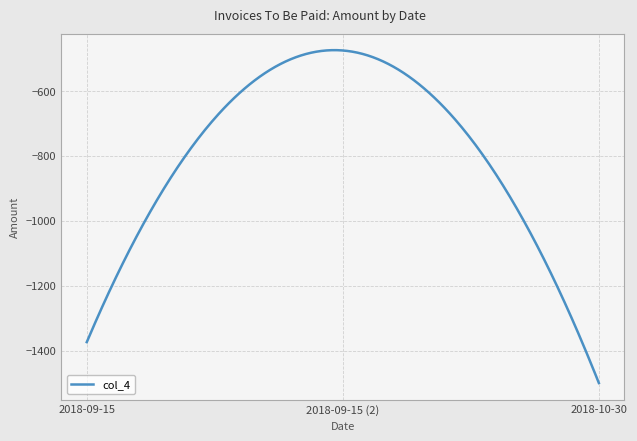

What is the maximum value shown in the chart?

-474.0